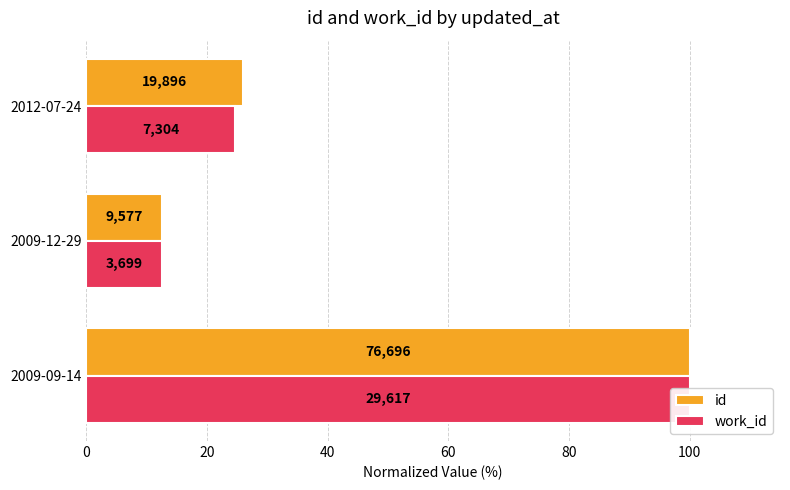

How many bars are there in each group?

2